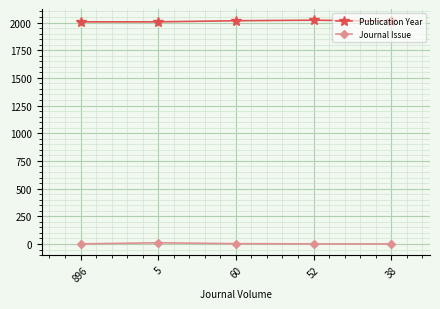

What is the sum of the Journal Issue values at 5 and 52?

12